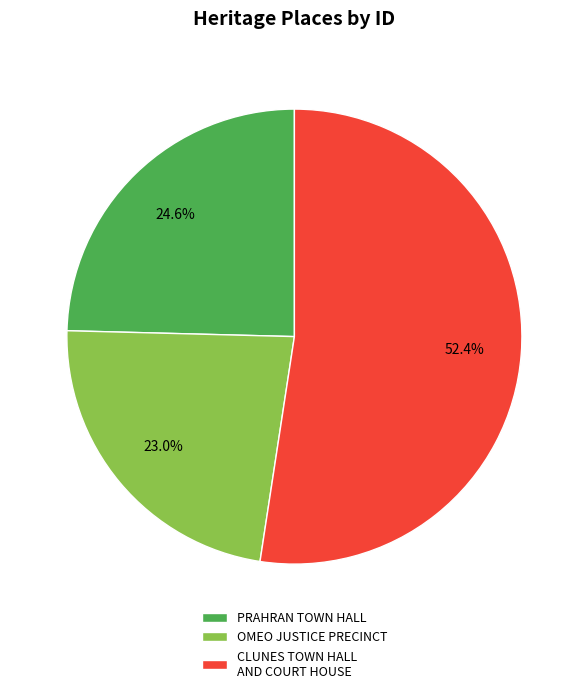

Is the sum of OMEO JUSTICE PRECINCT and PRAHRAN TOWN HALL greater than half?

No